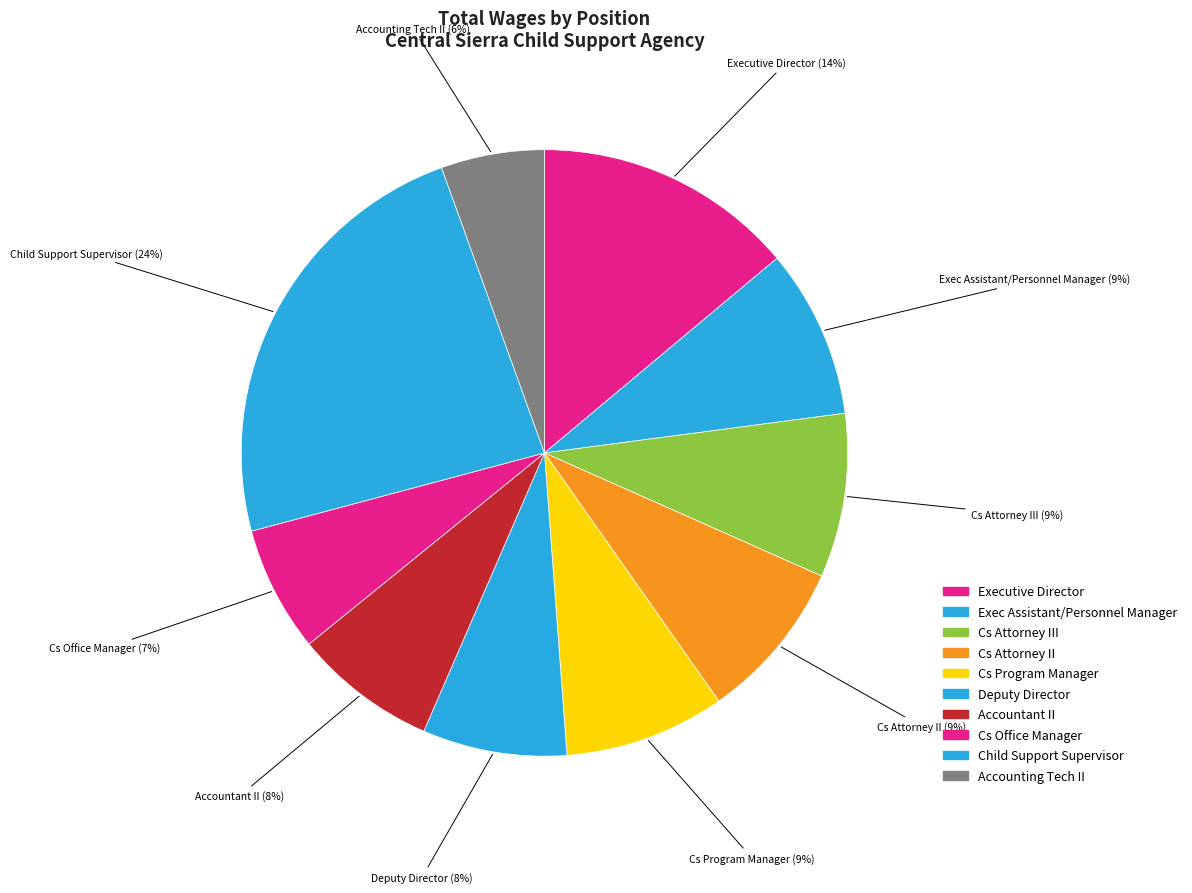

To the nearest percent, what is the average slice percentage?

10%